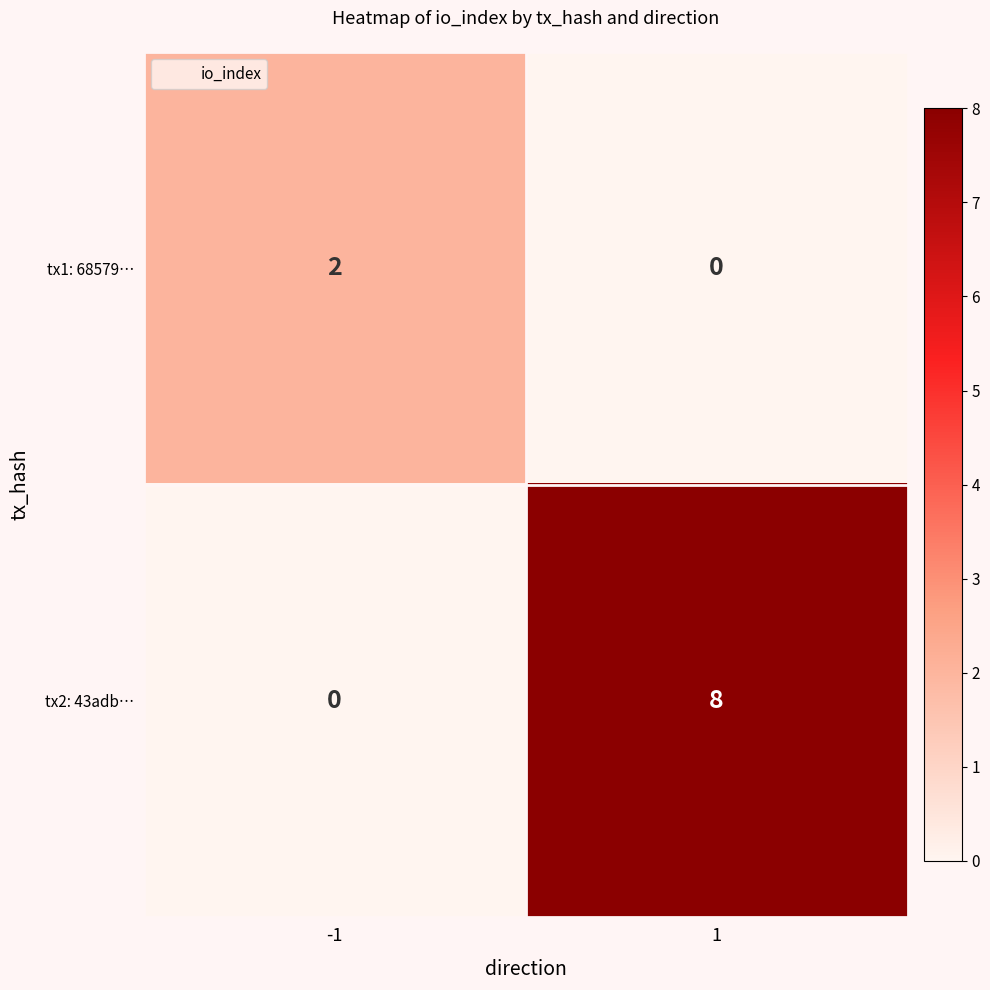

List the series in order of their peak value, highest first.

tx2: 43adb…, tx1: 68579…